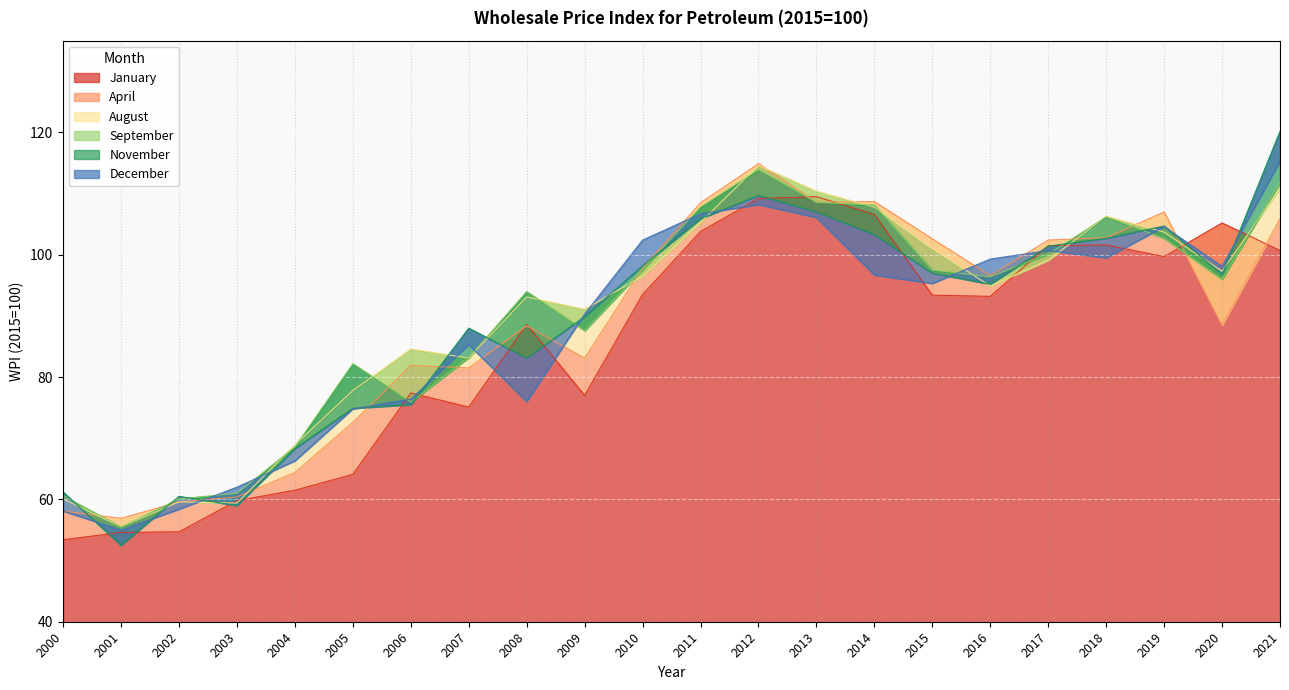

At which label is January closest to 81?

2006